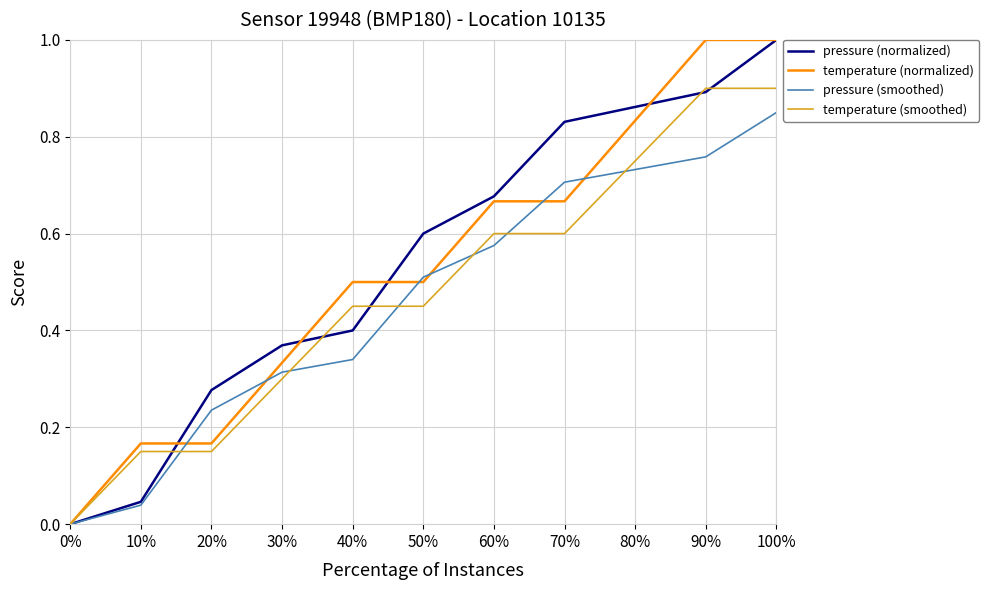

At which label does pressure (normalized) reach its peak?

100%